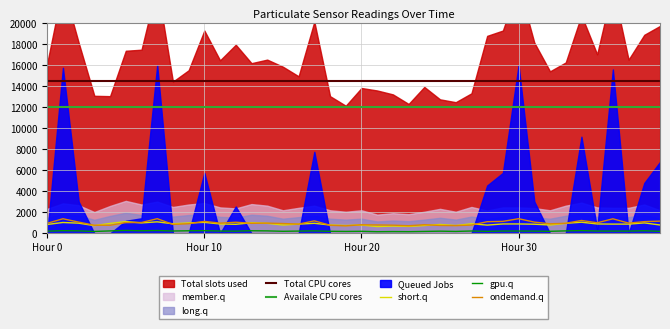

What is the maximum value for gpu.q?

281.2